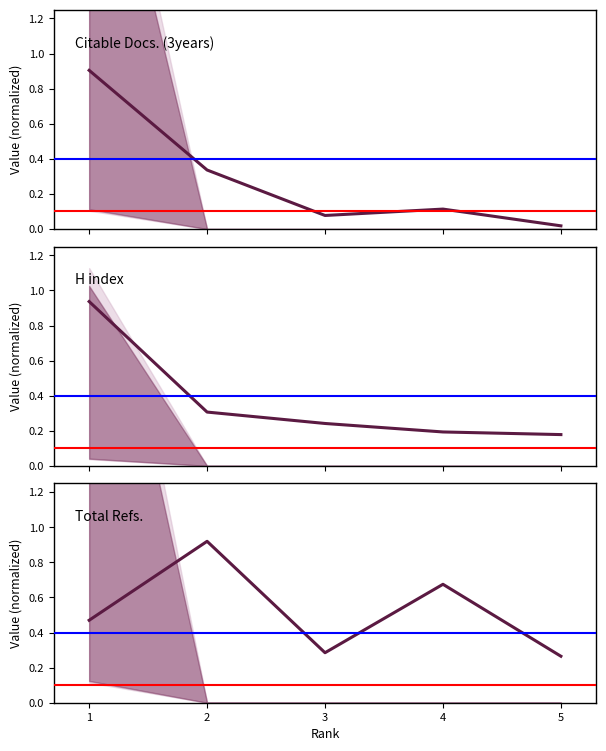

True or false: Total Refs. and H index cross at least once.

True